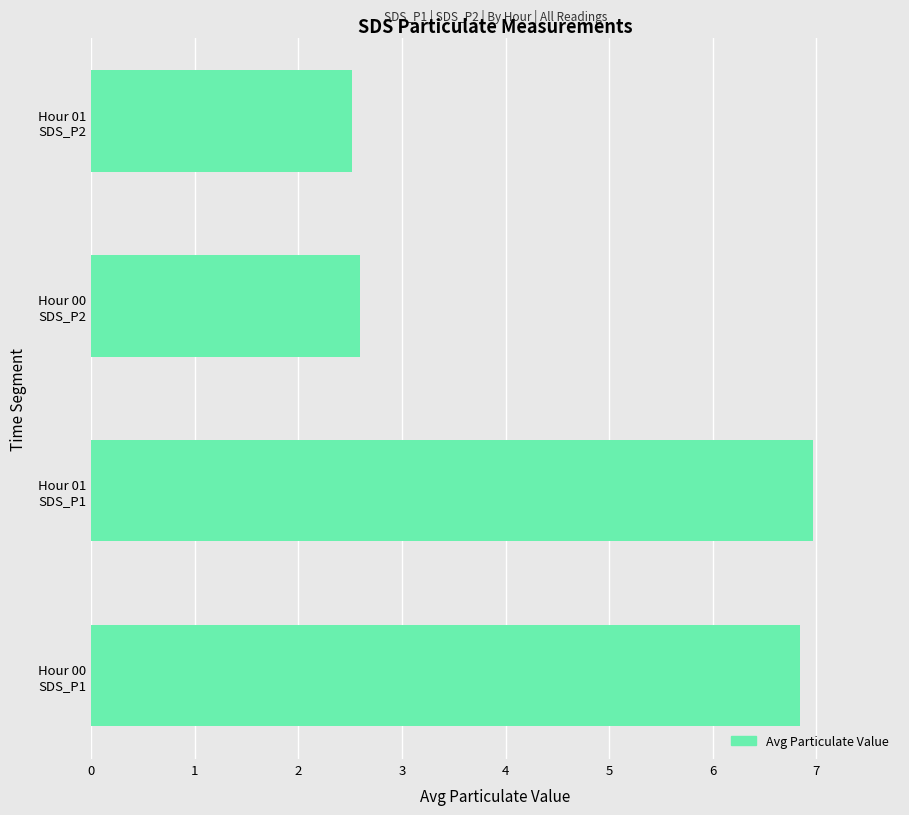

Reading bottom to top, extract all data points from this chart.

6.8	7.0	2.6	2.5